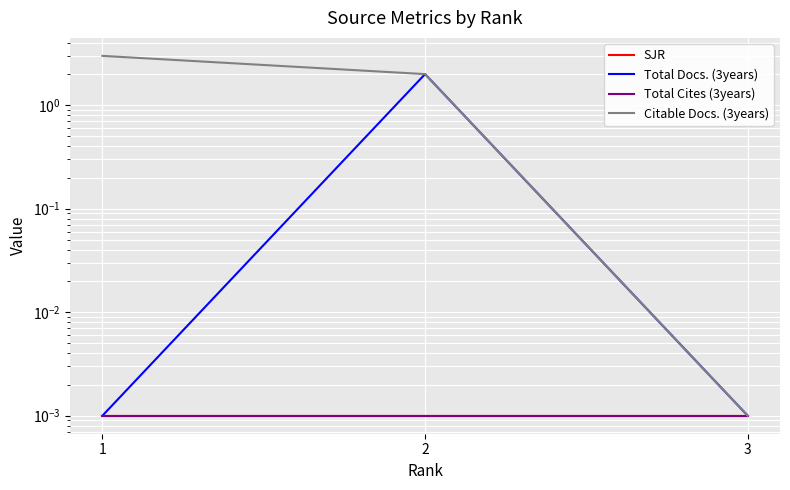

What is the spread (max minus min) of values at 1?

3.0